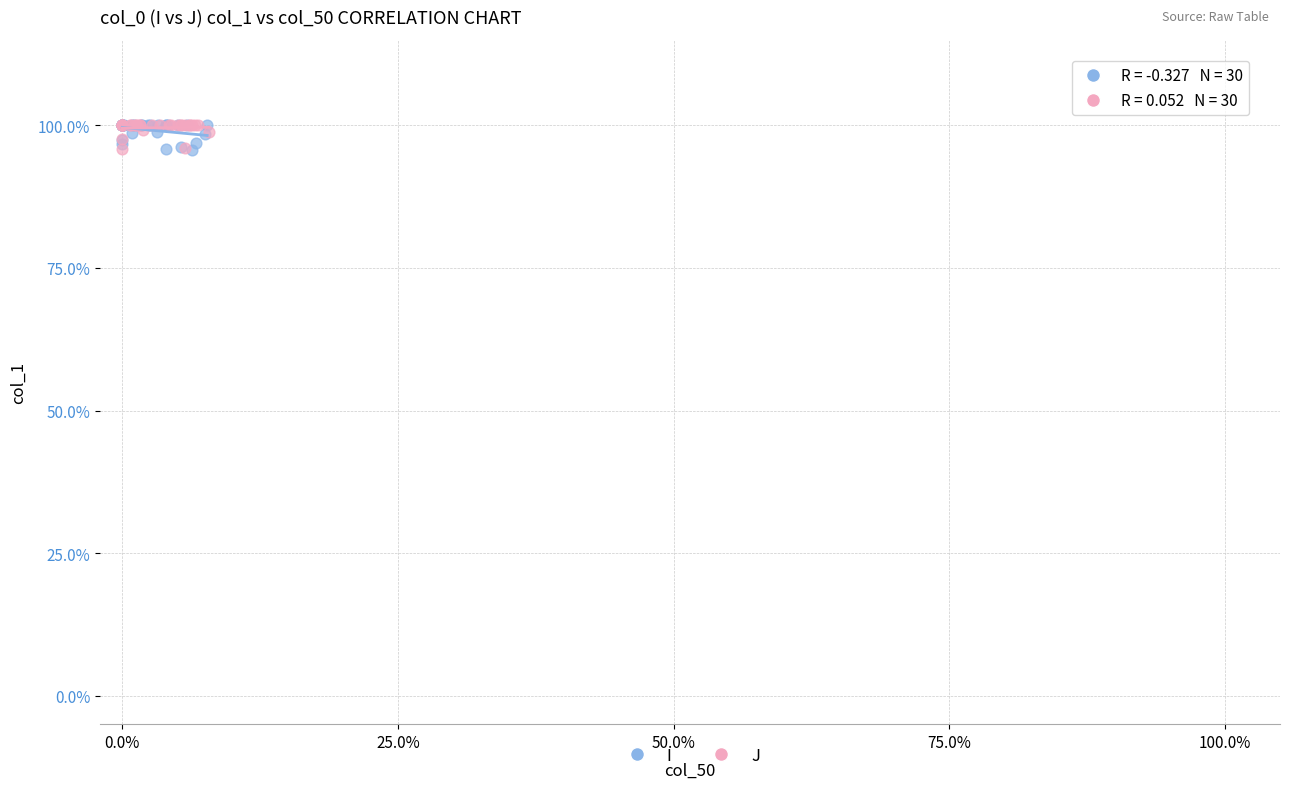

What are all the series names shown in the legend?

I, J